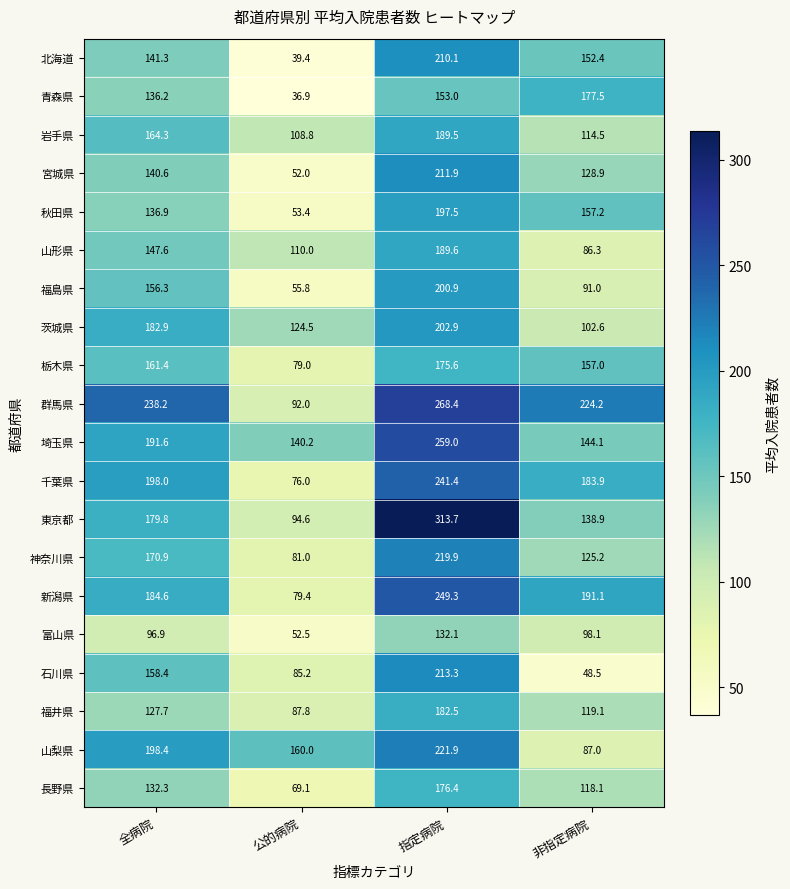

Between 指定病院 and 非指定病院, which series saw the biggest shift?

東京都